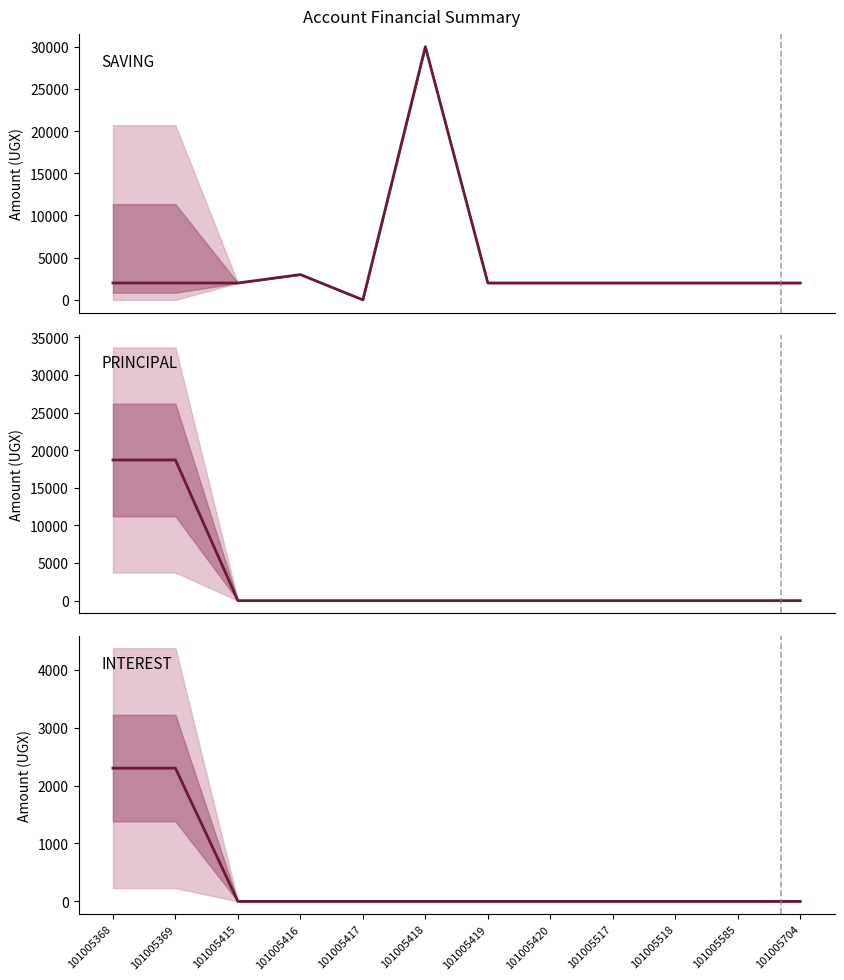

Which category has the lowest value in the SAVING series?

101005417